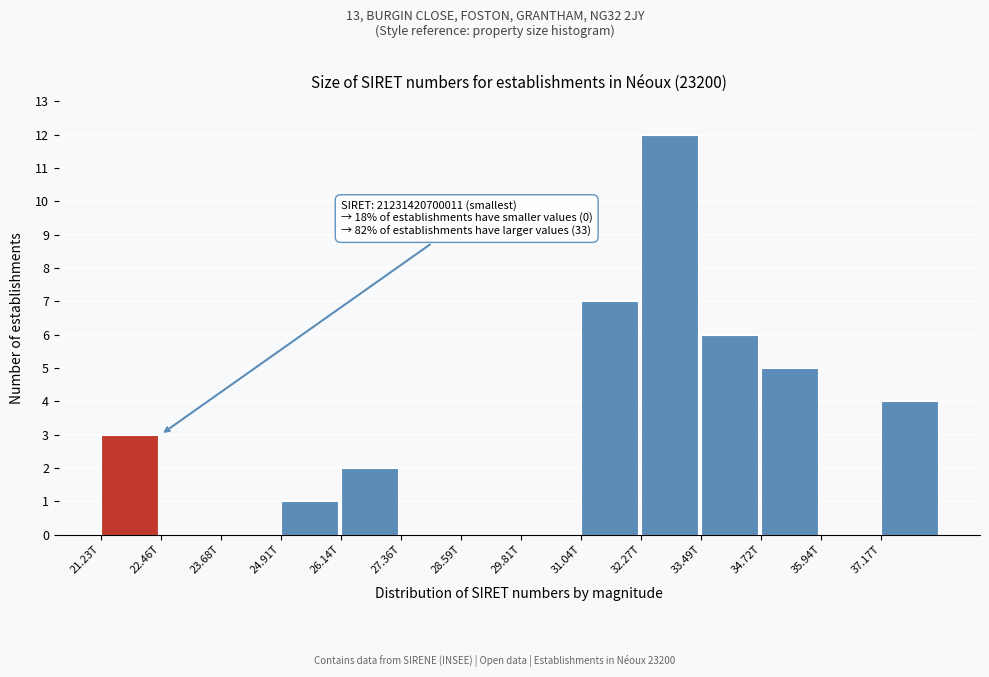

Reading right to left, transcribe all the data shown in this chart.

37.17T=4	35.94T=0	34.72T=5	33.49T=6	32.27T=12	31.04T=7	29.81T=0	28.59T=0	27.36T=0	26.14T=2	24.91T=1	23.68T=0	22.46T=0	21.23T=3